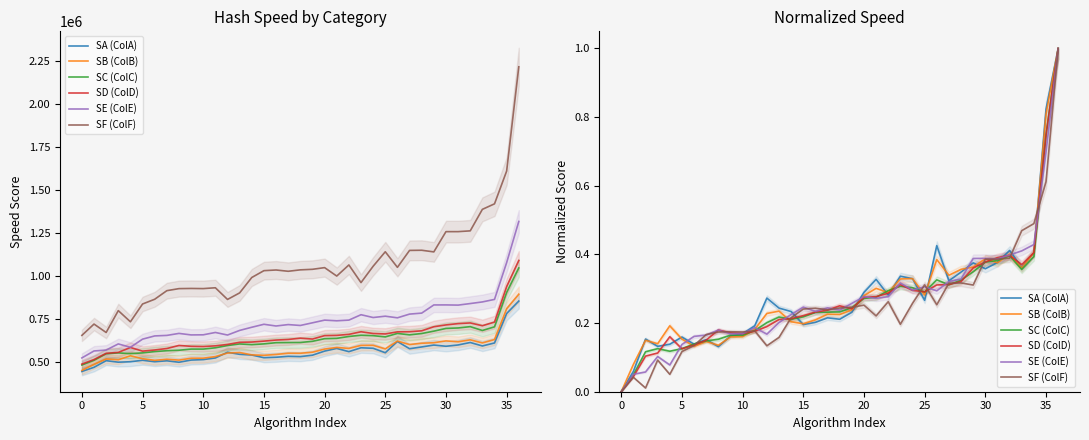

Does the chart display data point markers on the line(s)?

No